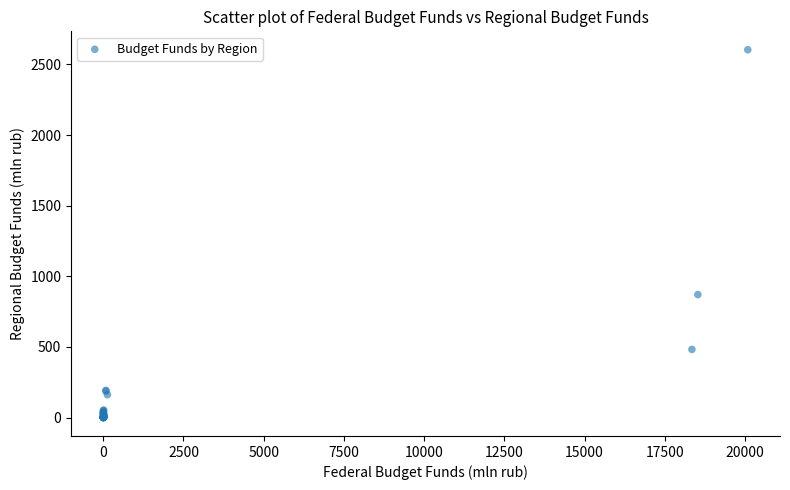

What Y value in the scatter plot is closest to 1302?

870.7